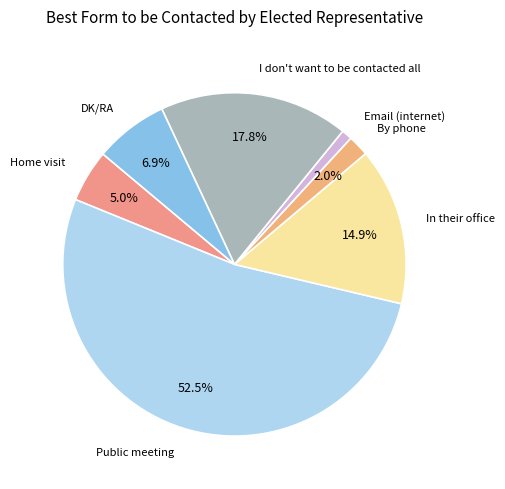

Which category has the biggest portion of the pie?

Public meeting